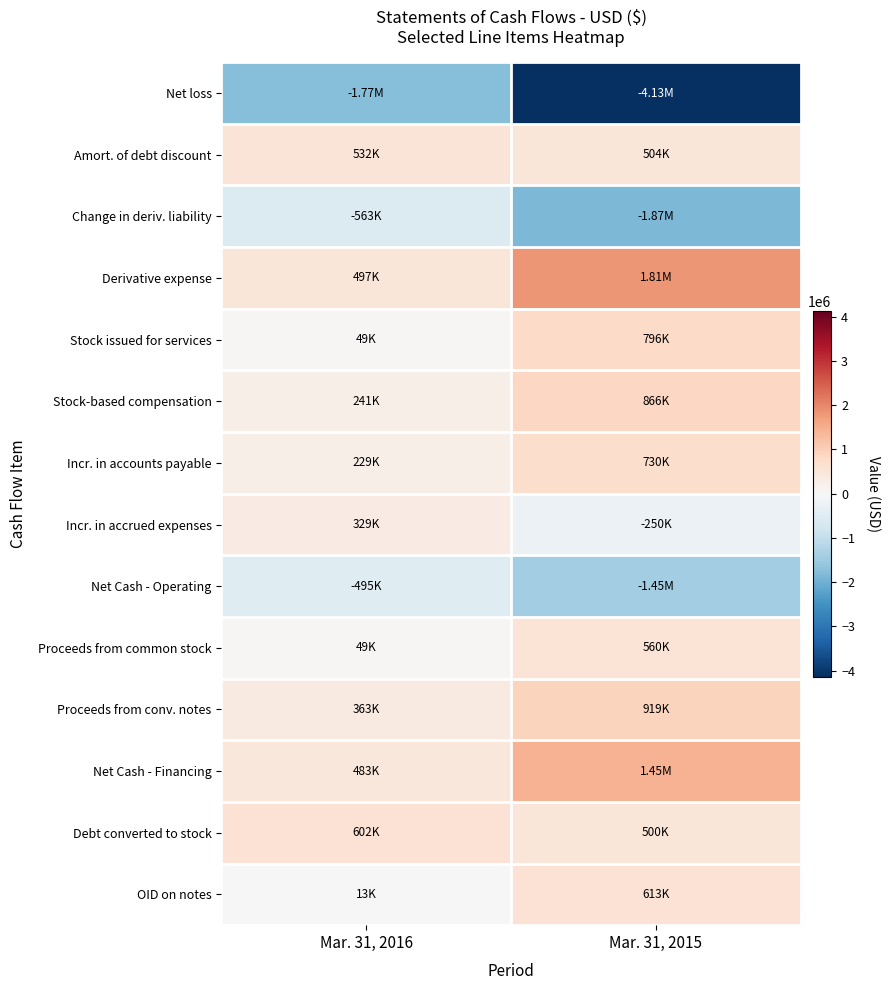

Which series has the widest spread of values?

row_0